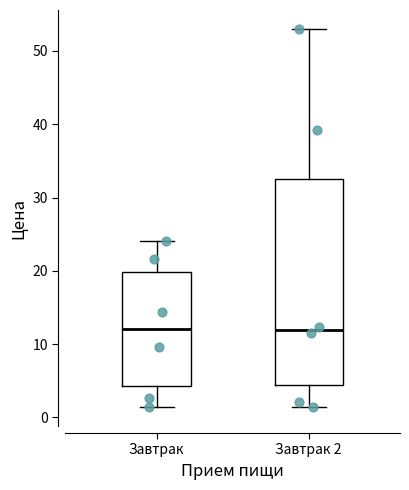

Reading left to right, transcribe this box plot: for each box, give where its median line is, the range the box spans, and where its two whiskers end, as read against the y-axis. The values are not printed on the chart, so give them approximately, as read against the axis.

Завтрак: median 12, box 4 to 20, whiskers 1 to 24
Завтрак 2: median 12, box 4 to 33, whiskers 1 to 53